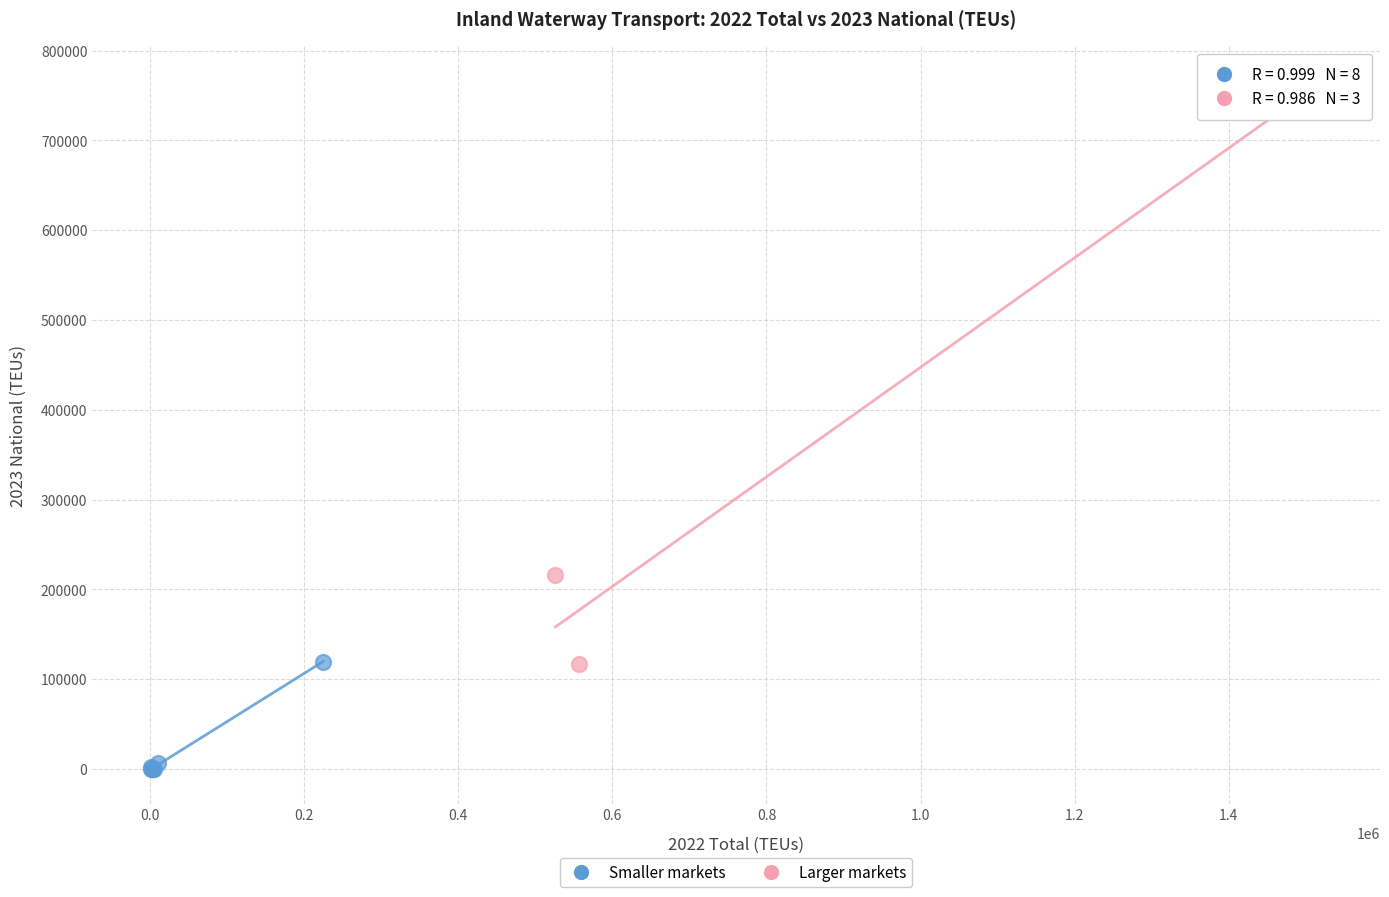

Which series has the largest Y range (max minus min)?

Larger markets